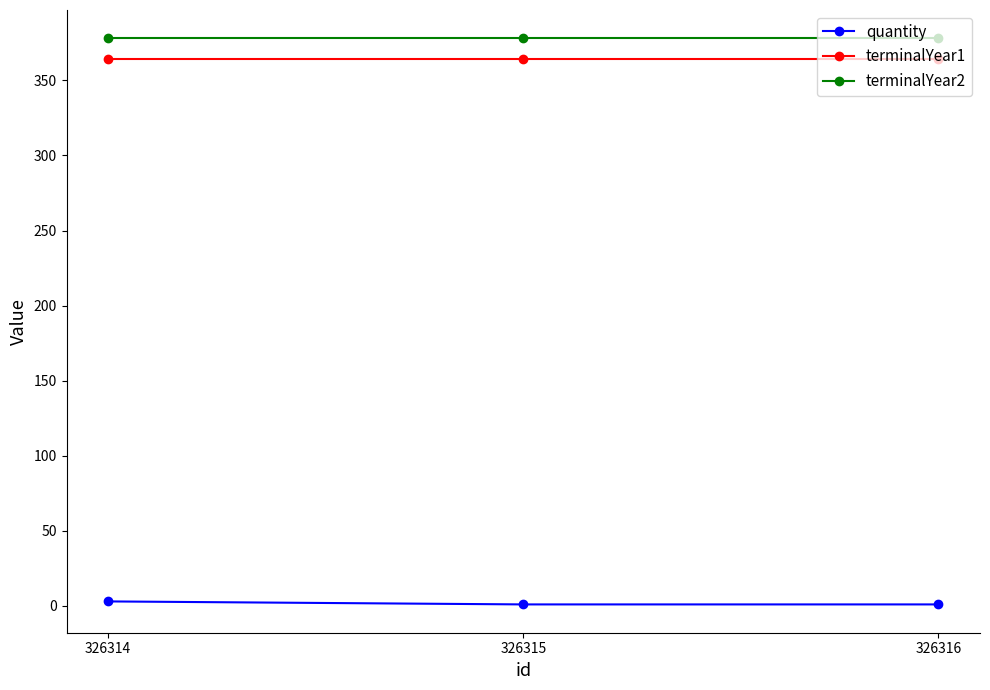

Does the chart display data point markers on the line(s)?

Yes